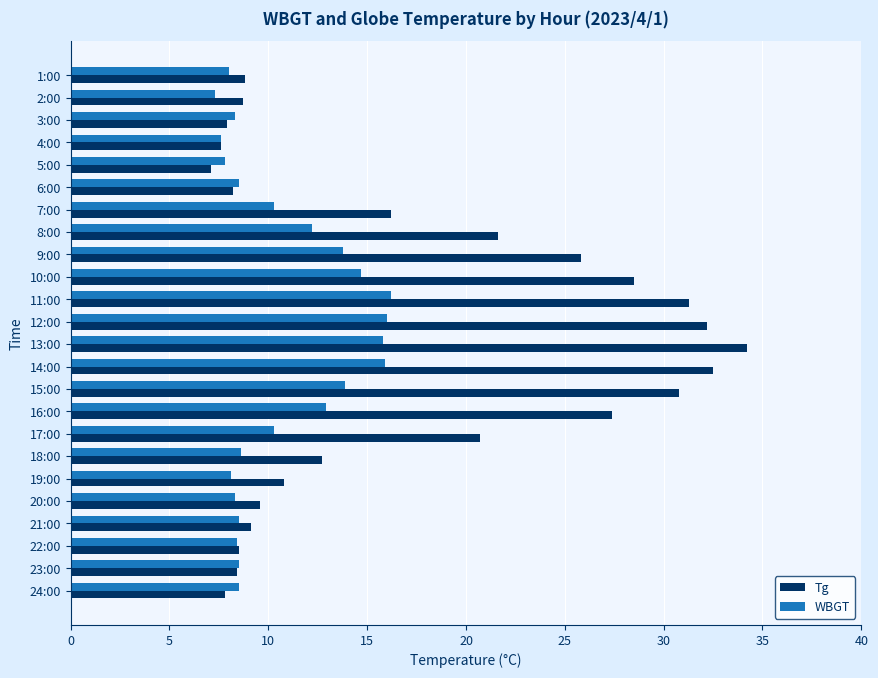

What is the sum of all Tg values?

416.4